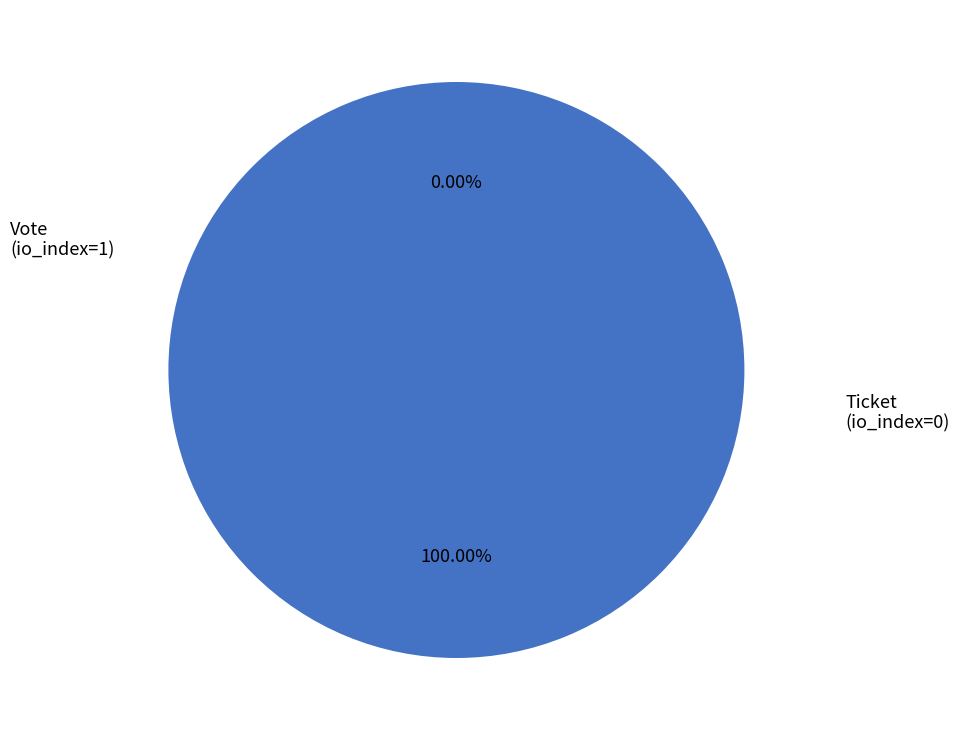

What is the smallest slice in the pie chart?

Ticket
(io_index=0)